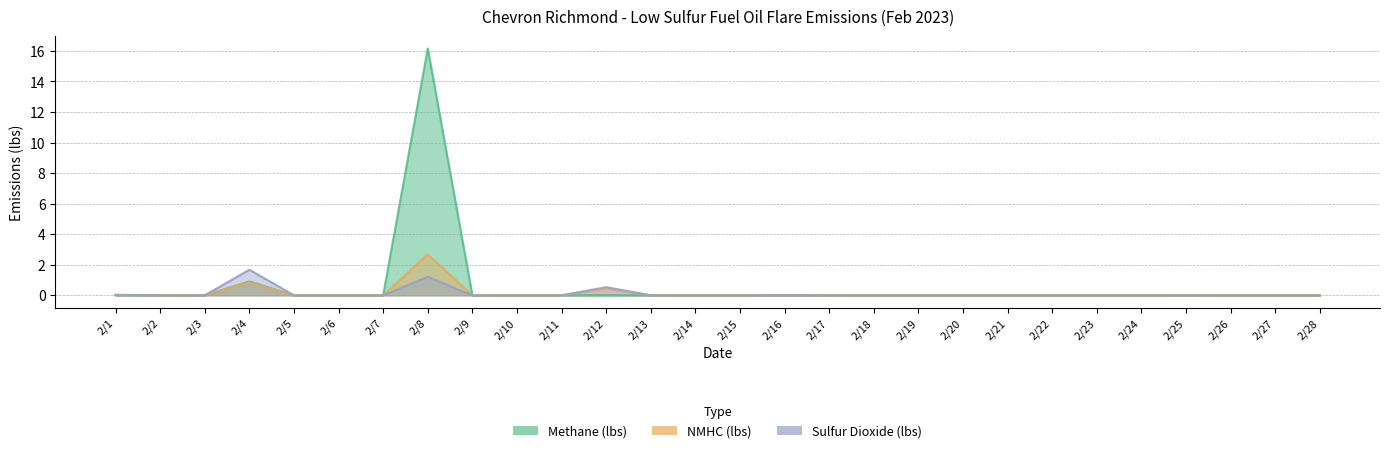

At which category is the sum across all series the highest?

2/8